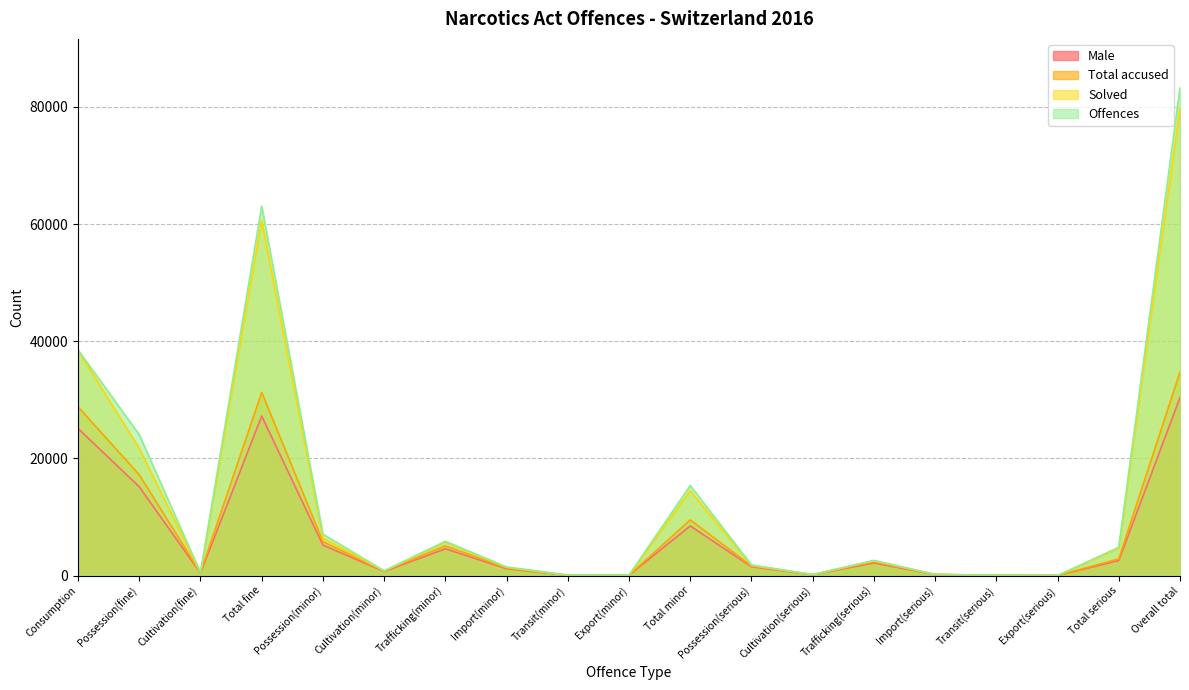

Which series has the largest total across all categories?

Offences